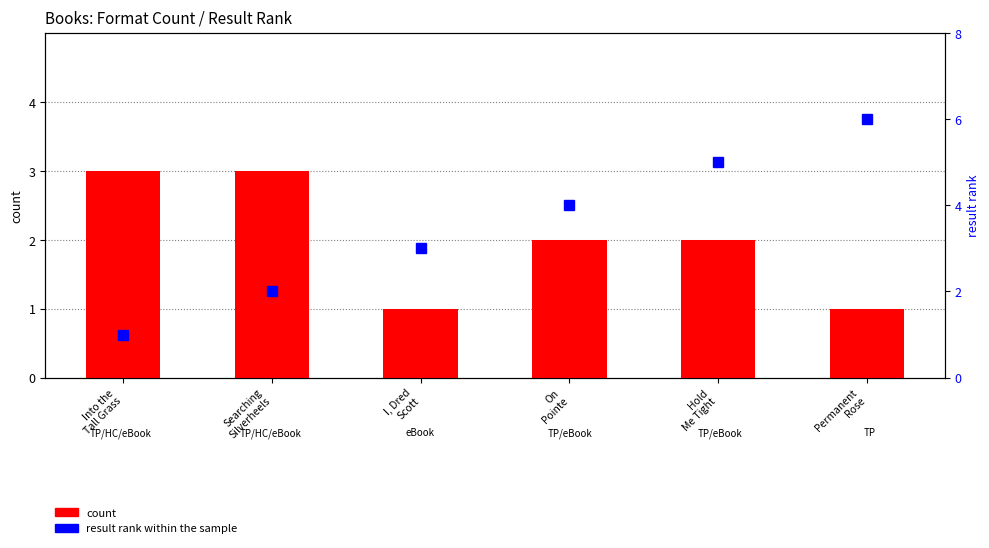

What is the label of the 6th bar from the left?

Permanent
Rose